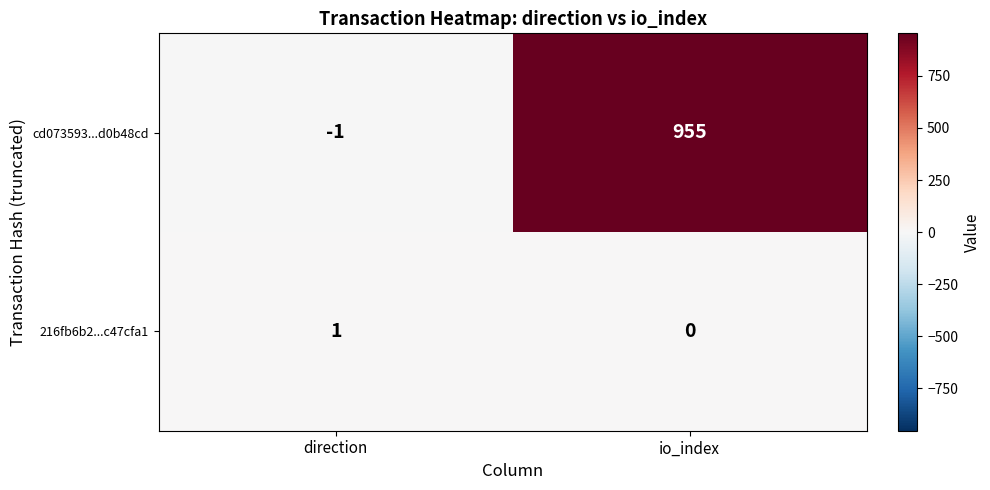

Reading right to left, what are all the values shown in this chart?

cd073593...d0b48cd: 955	-1
216fb6b2...c47cfa1: 0	1